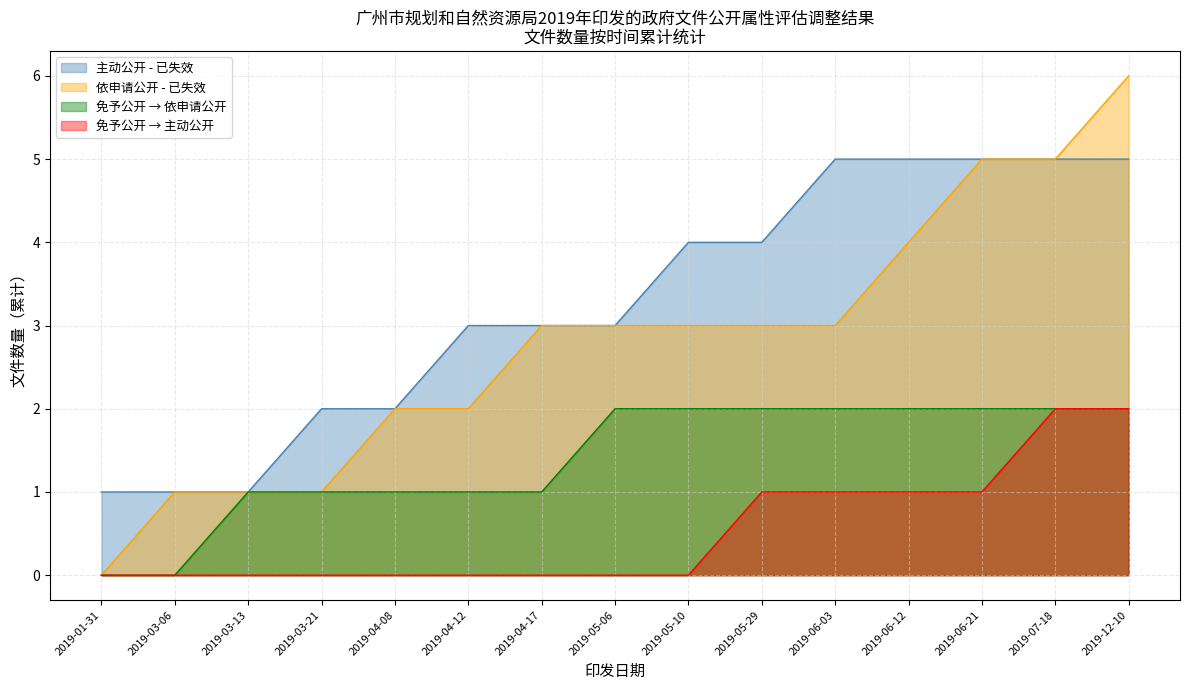

The 免予公开 → 依申请公开 series shows 1 at 2019-07-18. True or false?

False